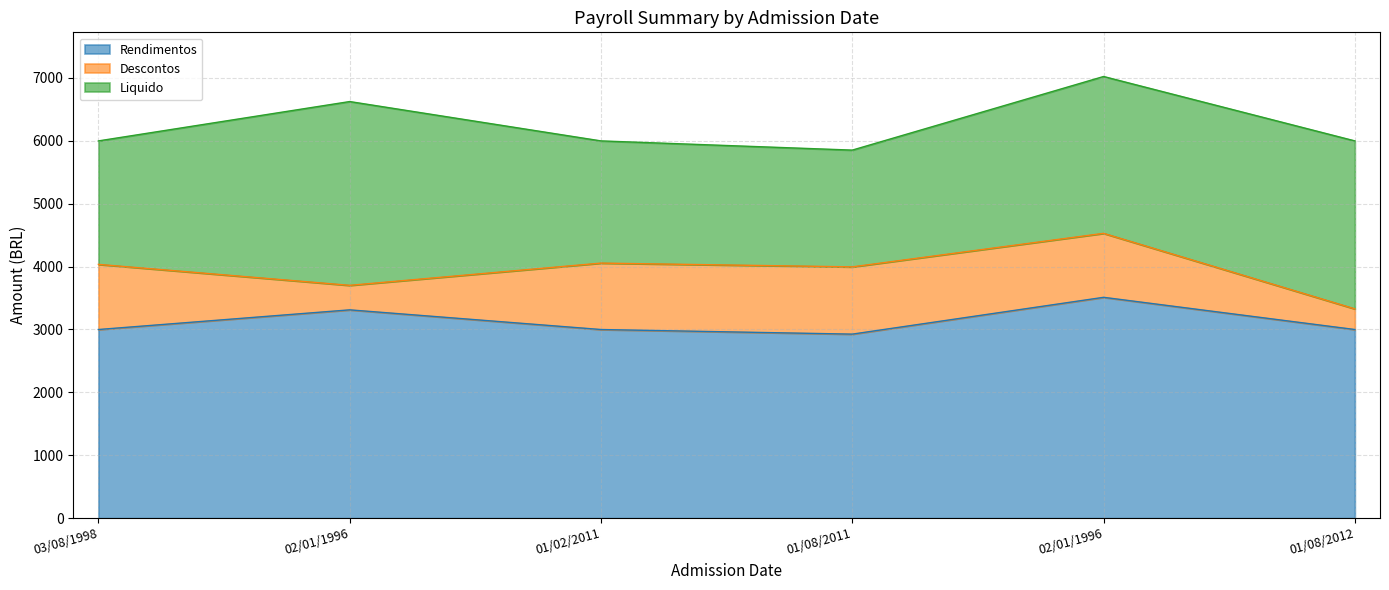

True or false: Liquido has more than 0 interior local peaks.

True